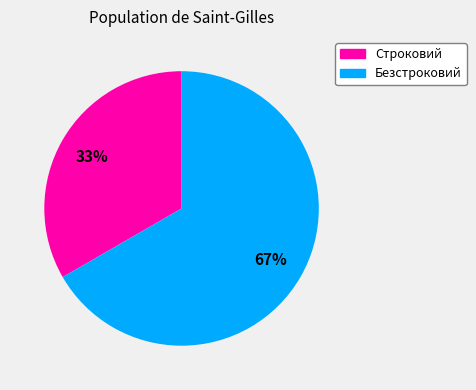

Rank the categories by value from lowest to highest.

Строковий, Безстроковий